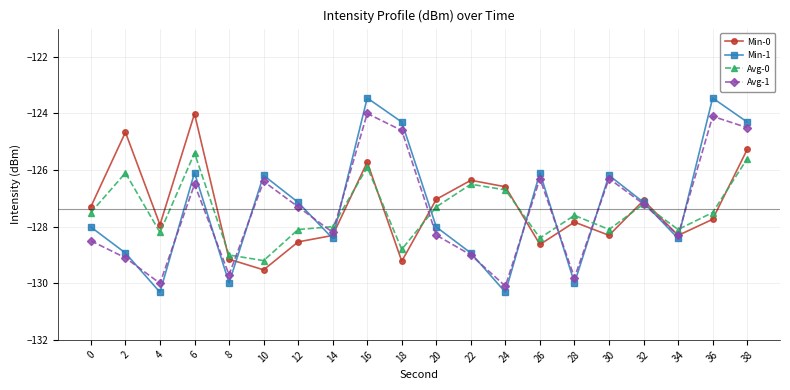

What is the value of the Min-1 point at the 1st from the left?

-128.0